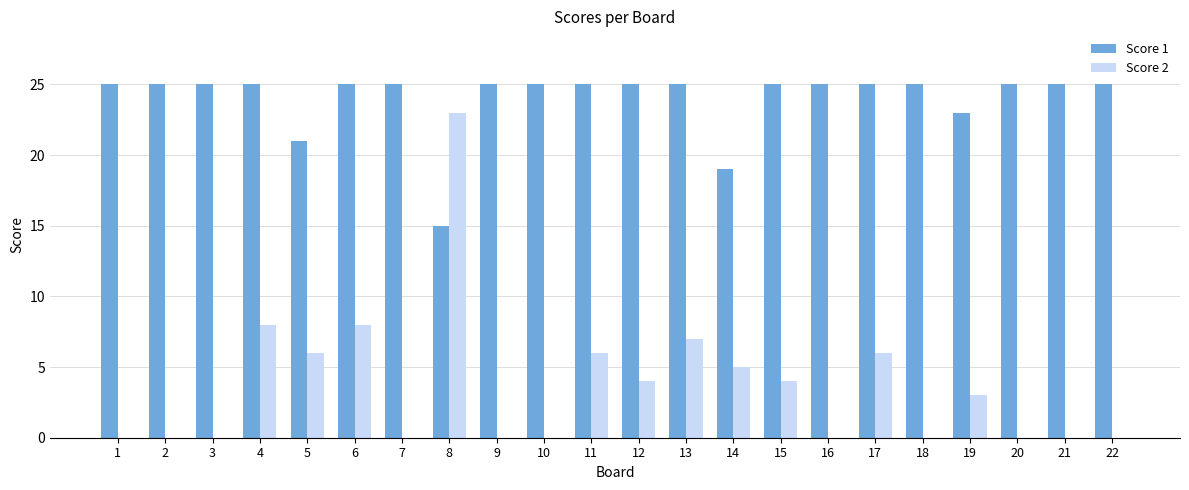

Between 4 and 5, which series saw the biggest shift?

Score 1